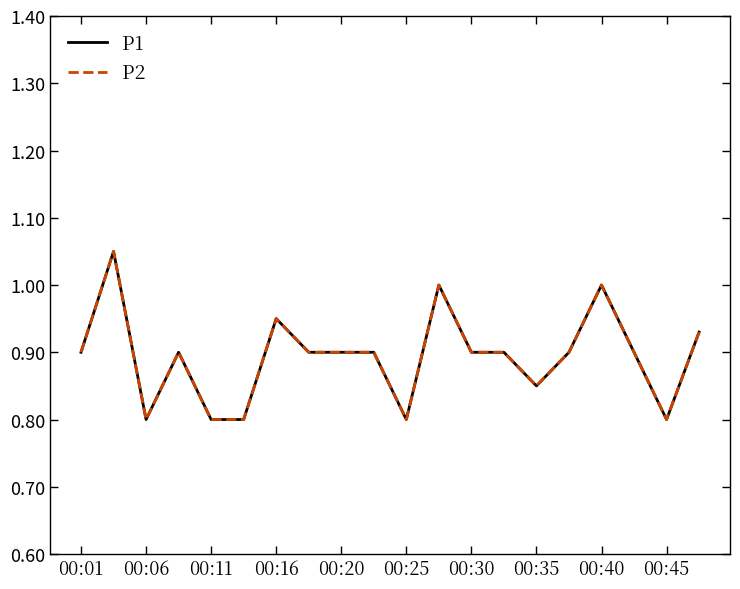

Is this an area chart (filled region under the line)?

No